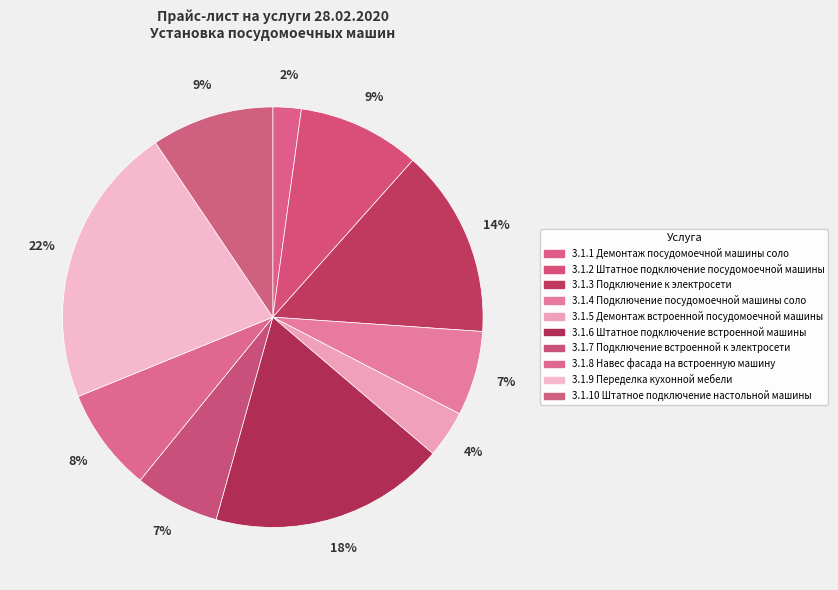

What is the smallest slice in the pie chart?

3.1.1 Демонтаж посудомоечной машины соло